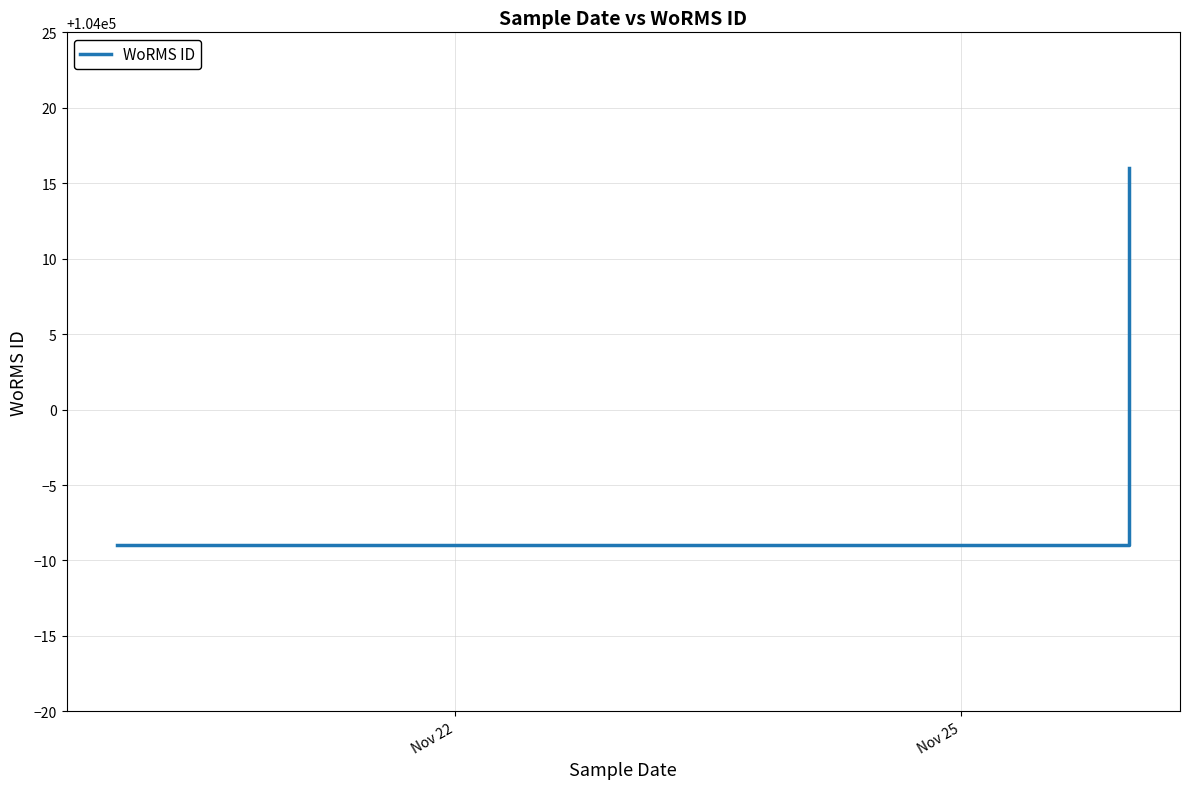

Between Nov 25 and Nov 22, which is larger?

Nov 25